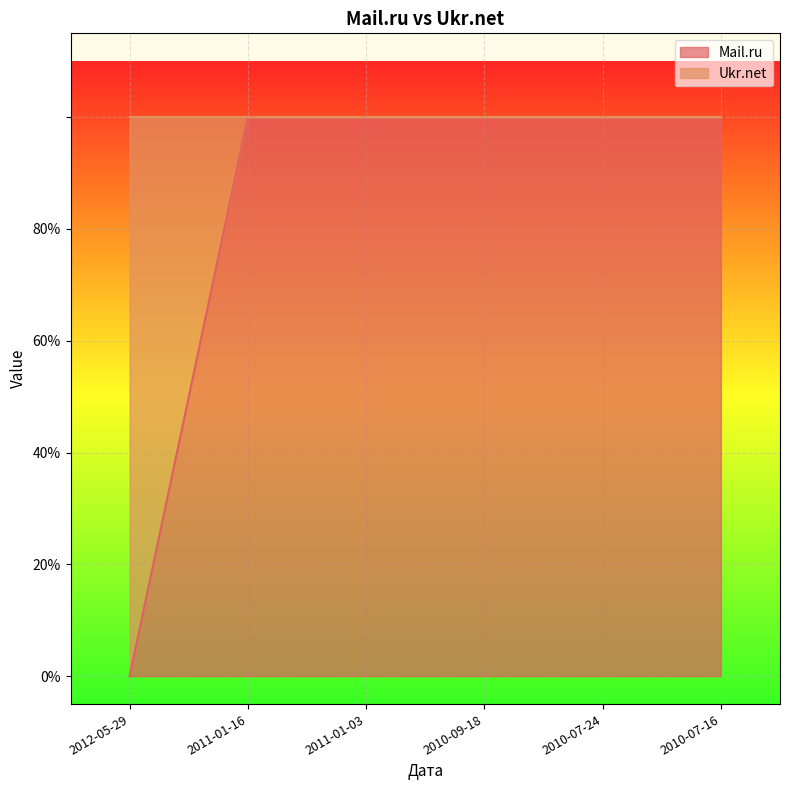

The chart shows a value of 1 at 2011-01-03. True or false?

True